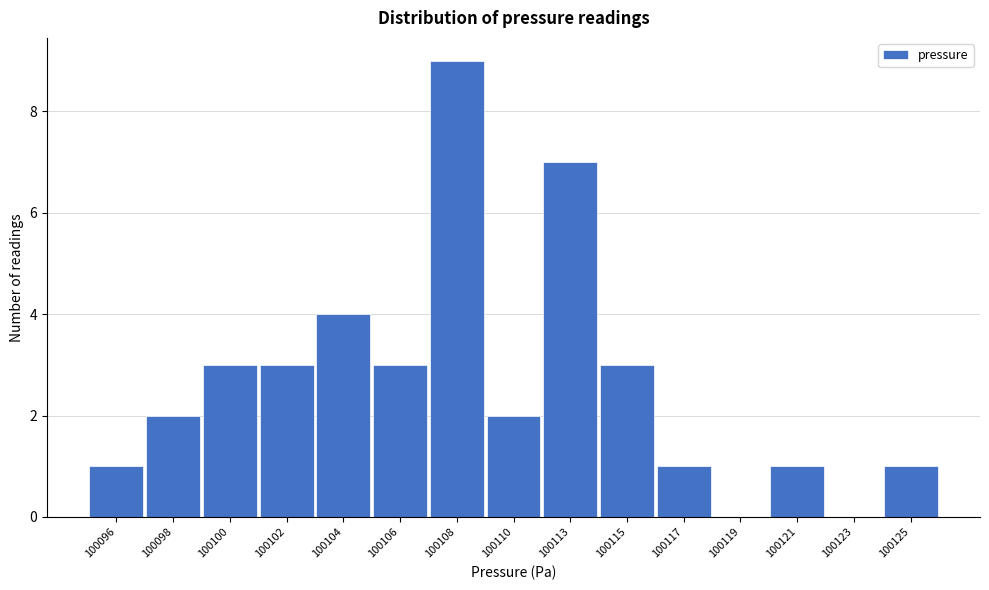

Reading right to left, transcribe all the data shown in this chart.

100125=1	100123=0	100121=1	100119=0	100117=1	100115=3	100113=7	100110=2	100108=9	100106=3	100104=4	100102=3	100100=3	100098=2	100096=1